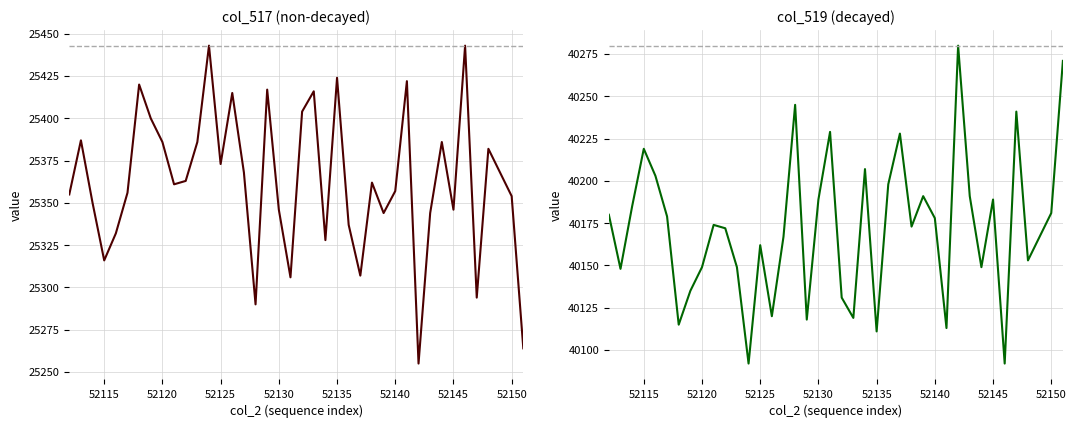

How many data points does each series have?

40